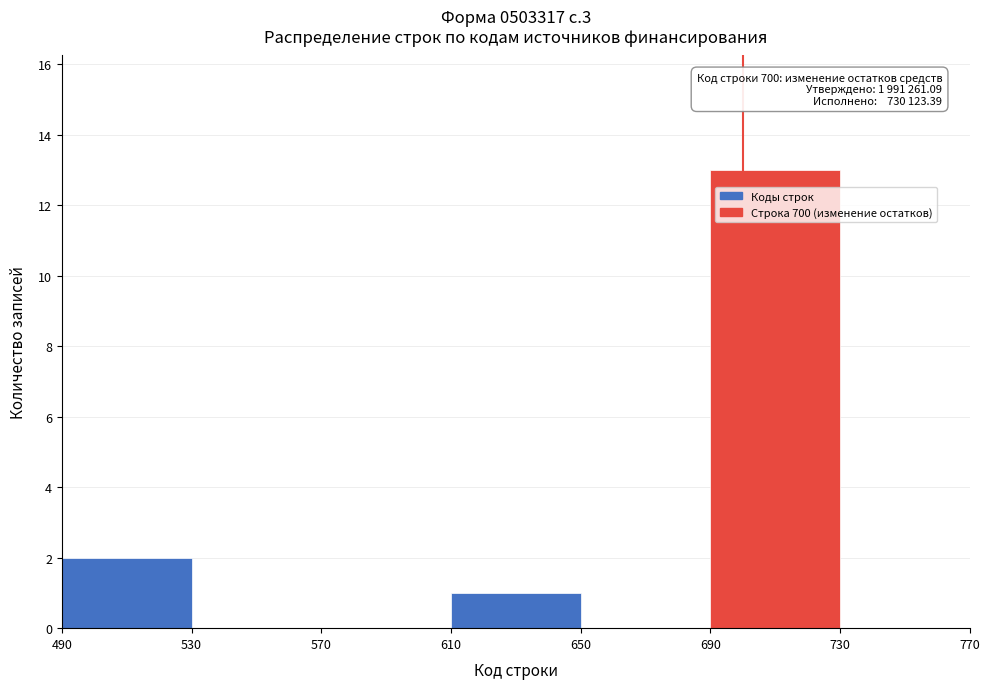

Over which range of the x-axis is the bar tallest?

690 to 730